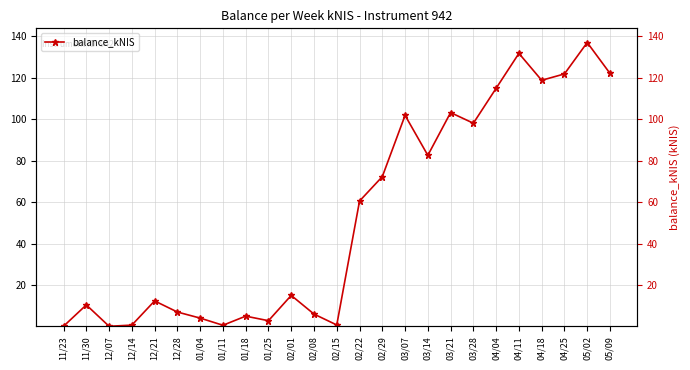

True or false: the data shows 60.5 at 02/22.

True